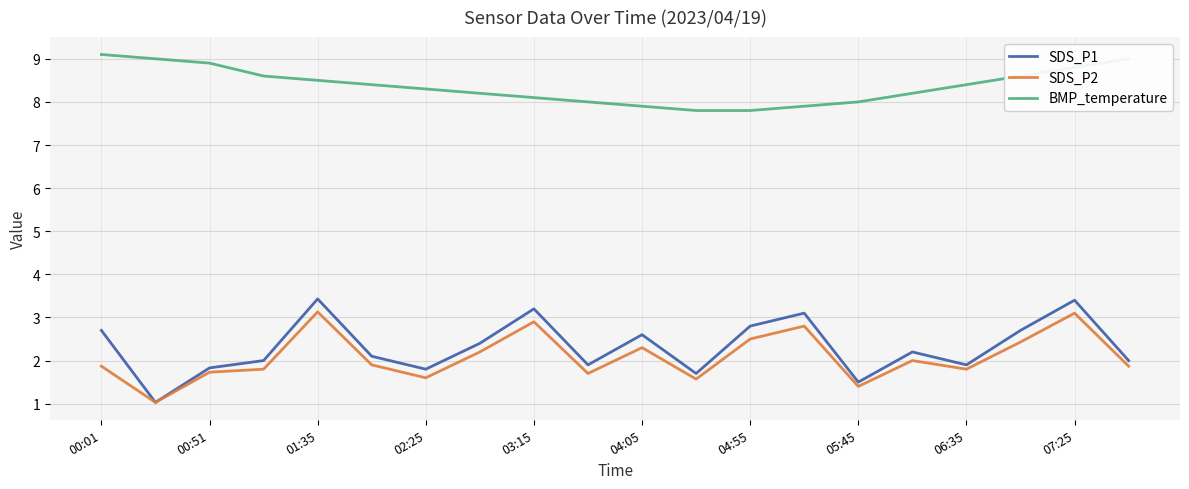

True or false: BMP_temperature and SDS_P2 cross at least once.

False